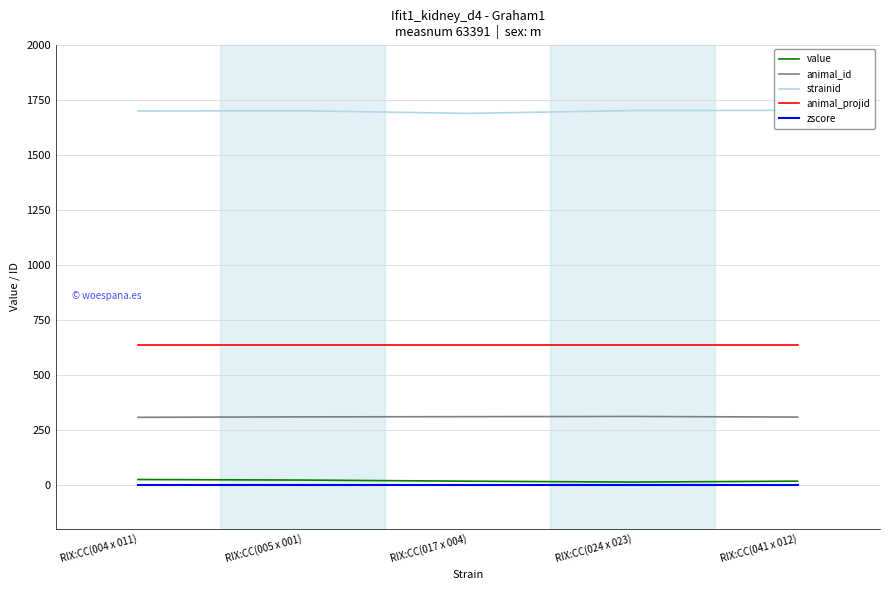

What is the sum of all strainid values?

8485.0